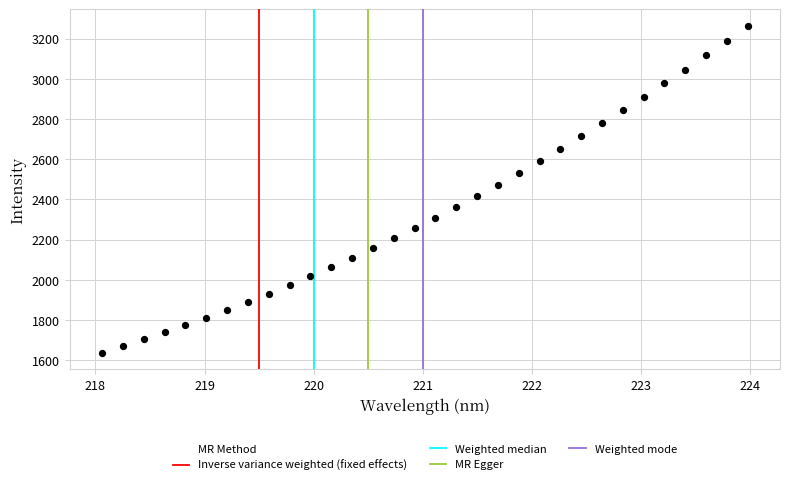

What is the range of Y values (max minus min)?

1628.9